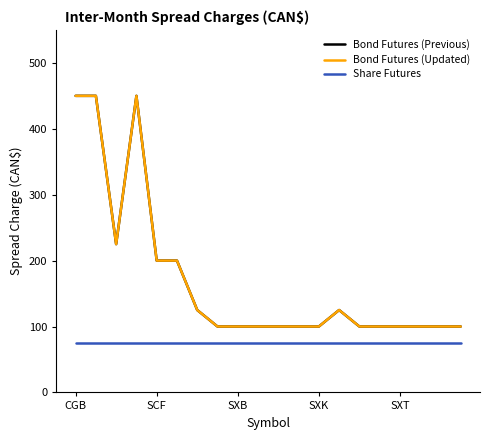

Does the chart have visible grid lines?

No